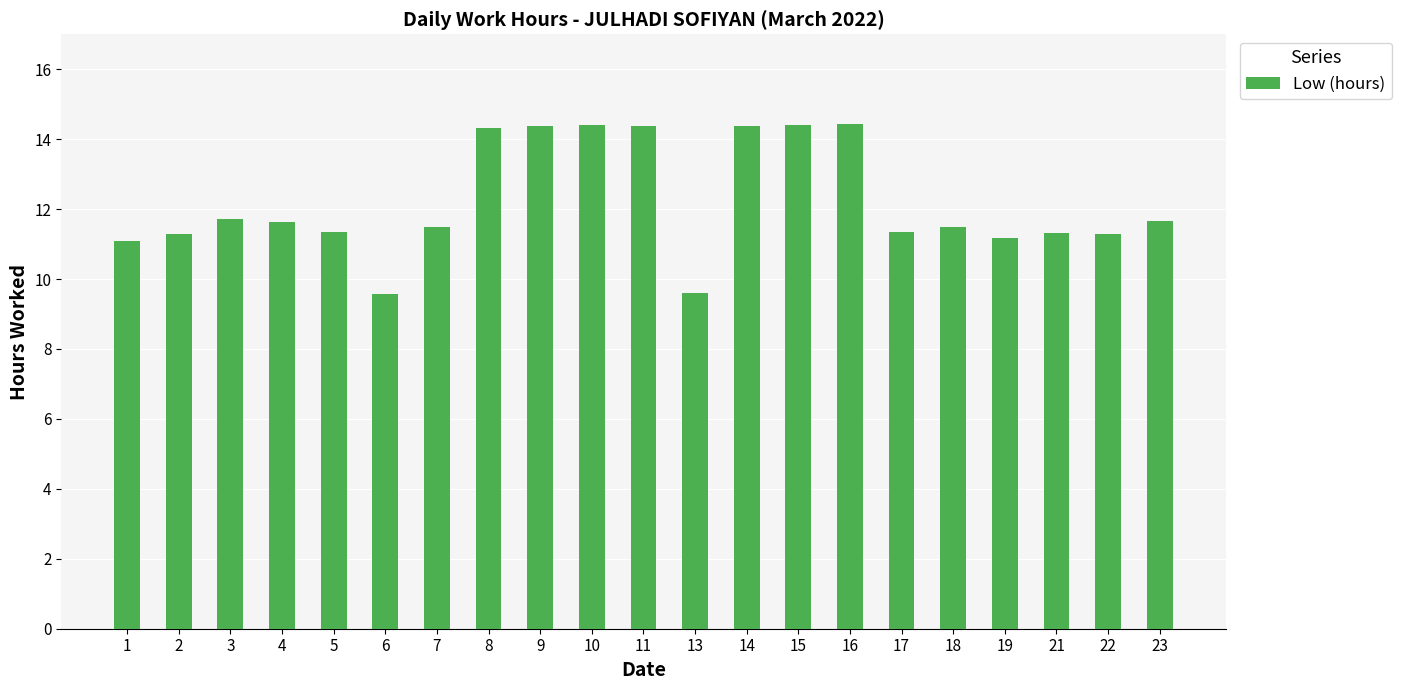

Are the bars horizontal?

No